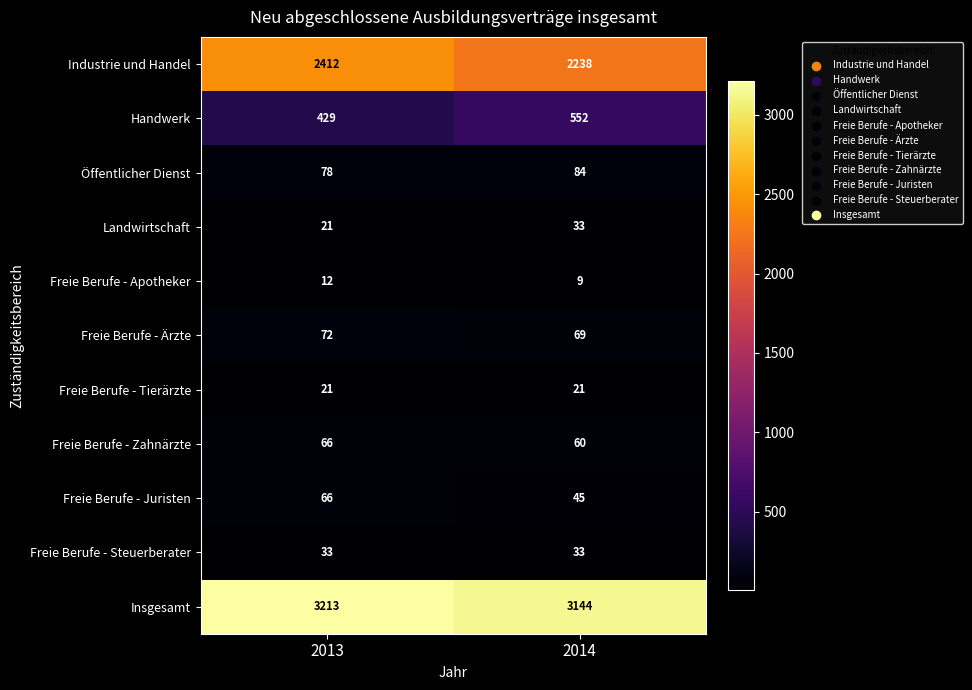

What is the sum of all Landwirtschaft values?

54